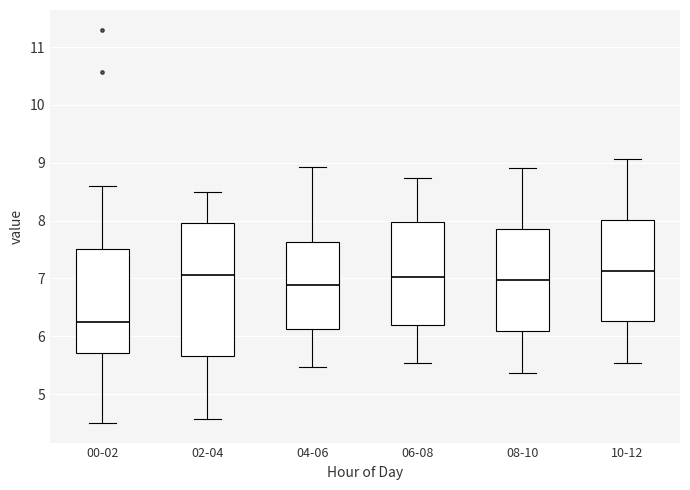

Where does the upper whisker of the box for 06-08 end on the y-axis? The values are not printed on the chart, so give them approximately, as read against the axis.

8.7